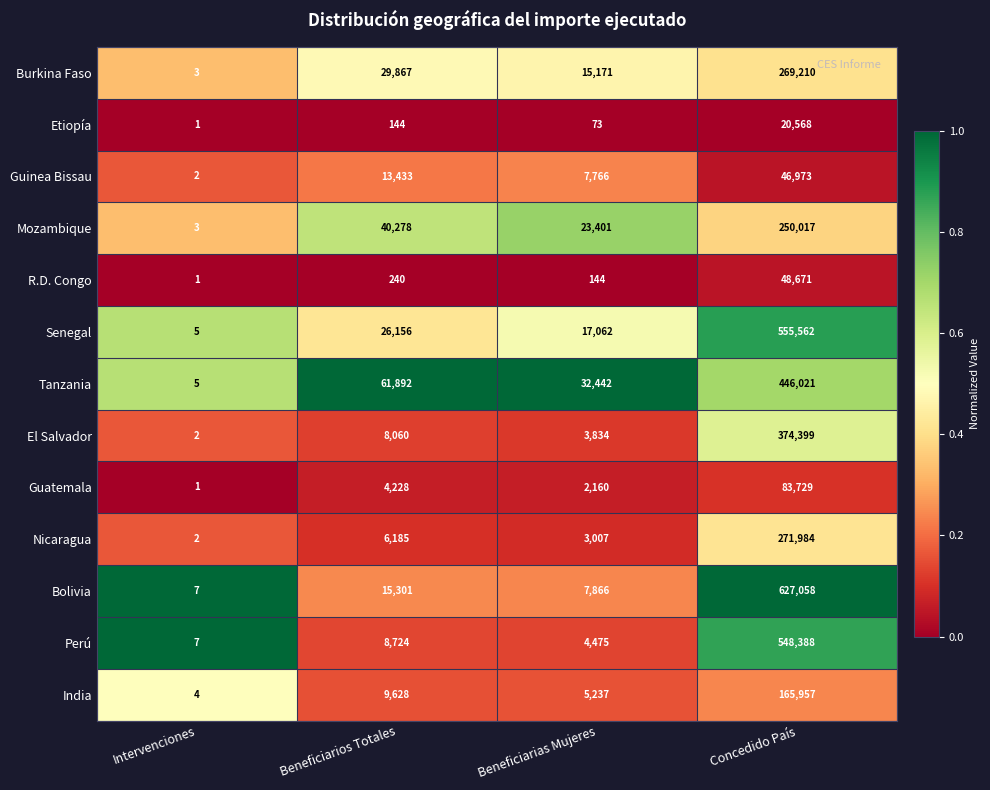

How many distinct data groups are displayed?

13